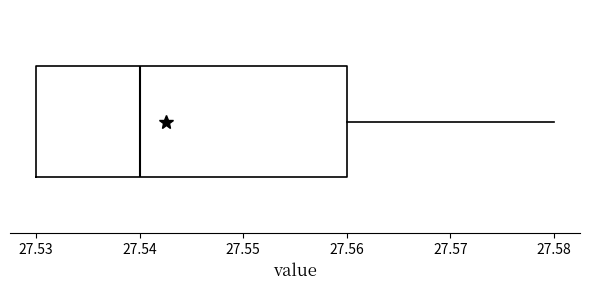

Transcribe this box plot: give where the median line is, the range the box spans, and where the two whiskers end, as read against the x-axis. The values are not printed on the chart, so give them approximately, as read against the axis.

median 27.54, box 27.53 to 27.56, whiskers 27.53 to 27.58